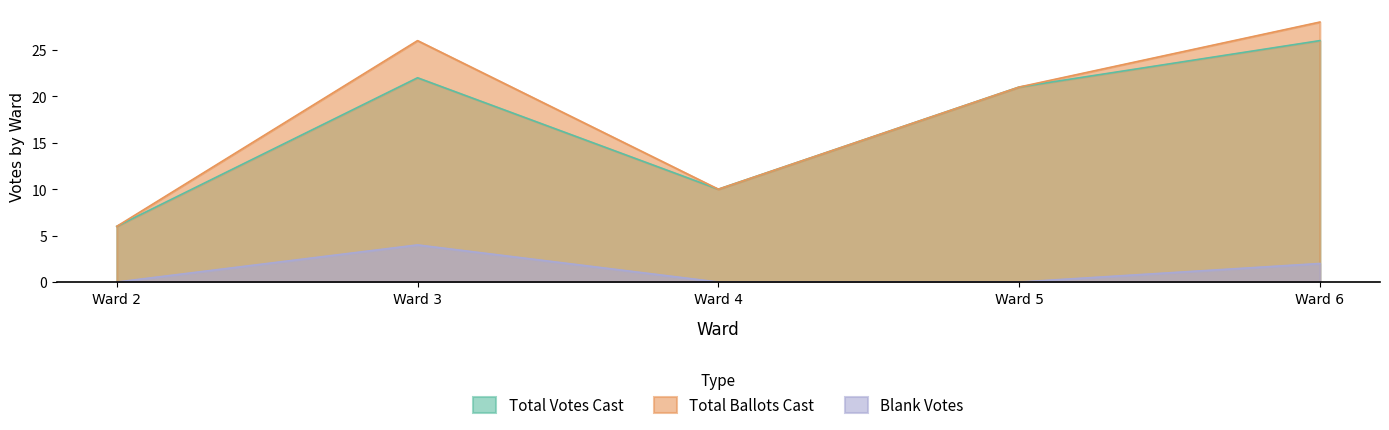

At which label is Total Ballots Cast closest to 17?

Ward 5